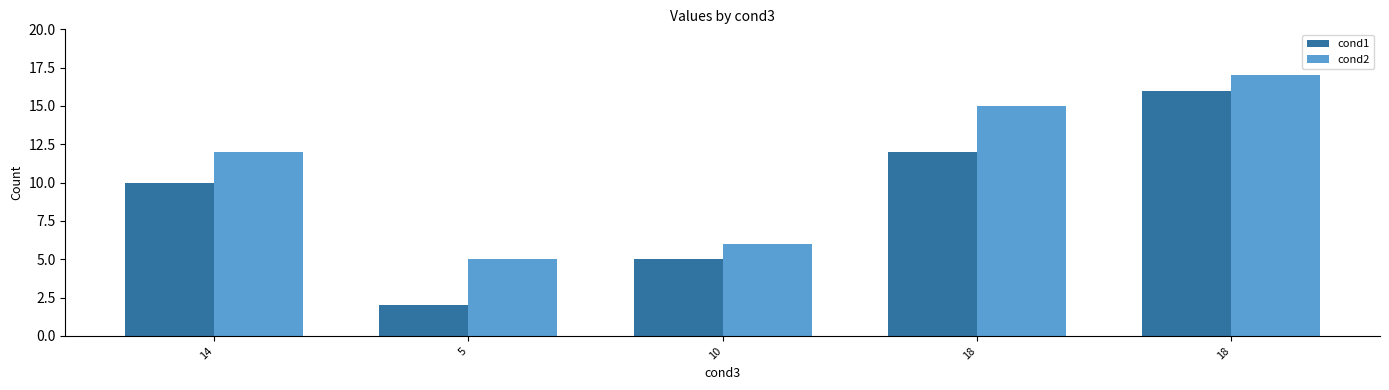

What are all the series names shown in the legend?

cond1, cond2